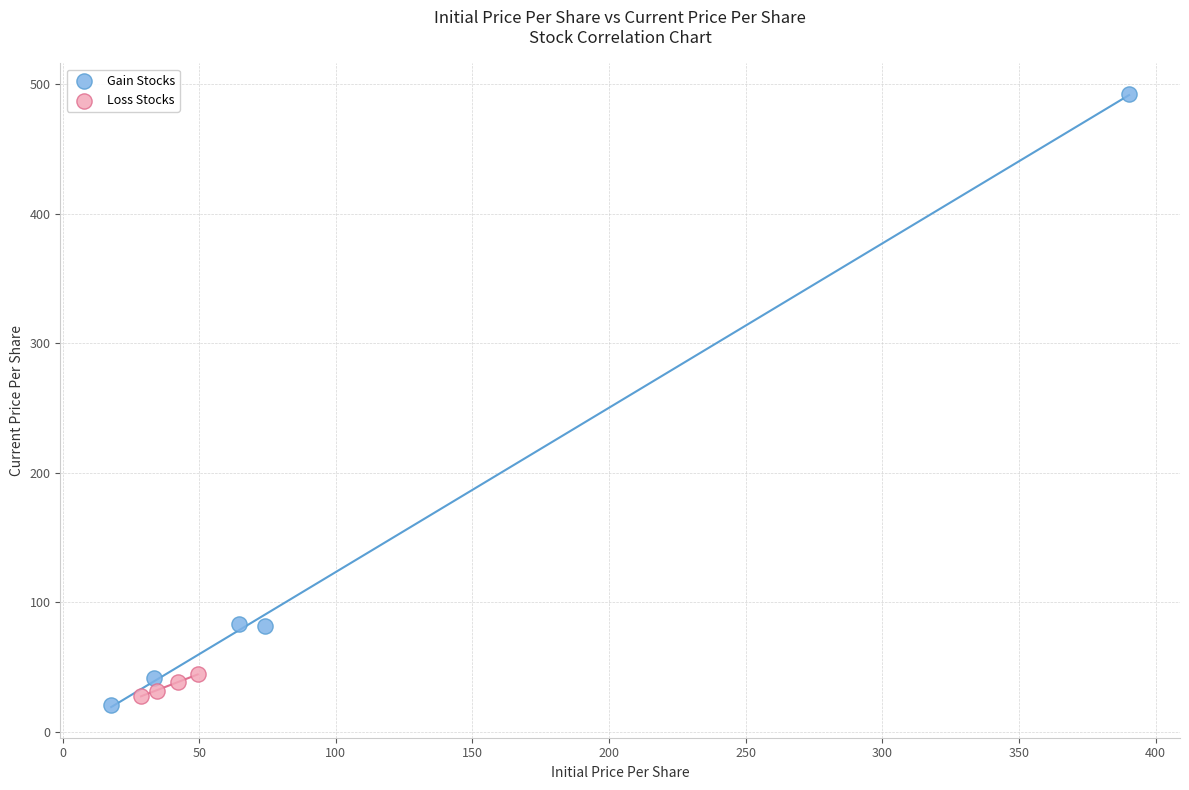

Which series has the largest Y range (max minus min)?

Gain Stocks